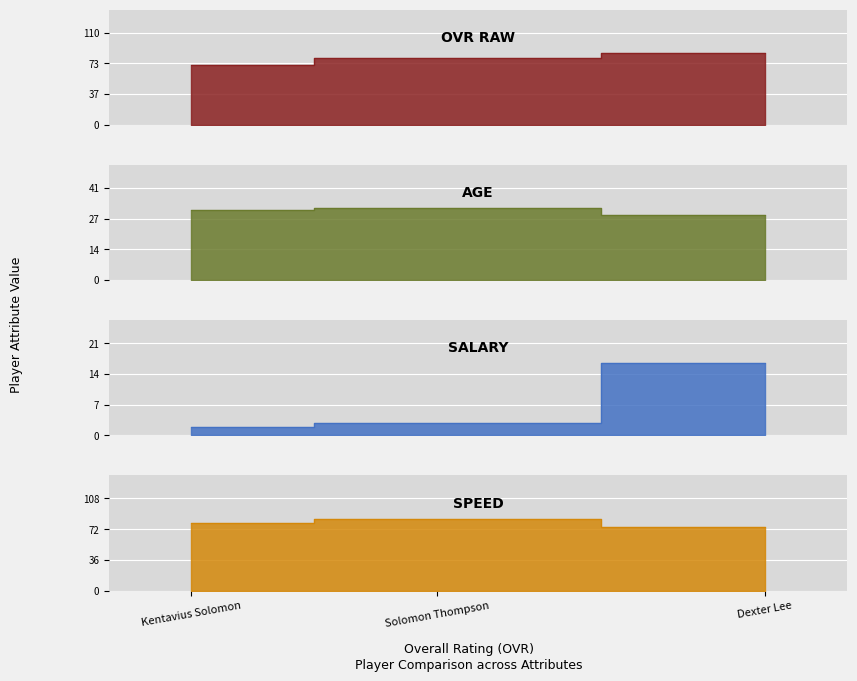

What is the spread (max minus min) of values at Kentavius Solomon?

77.1